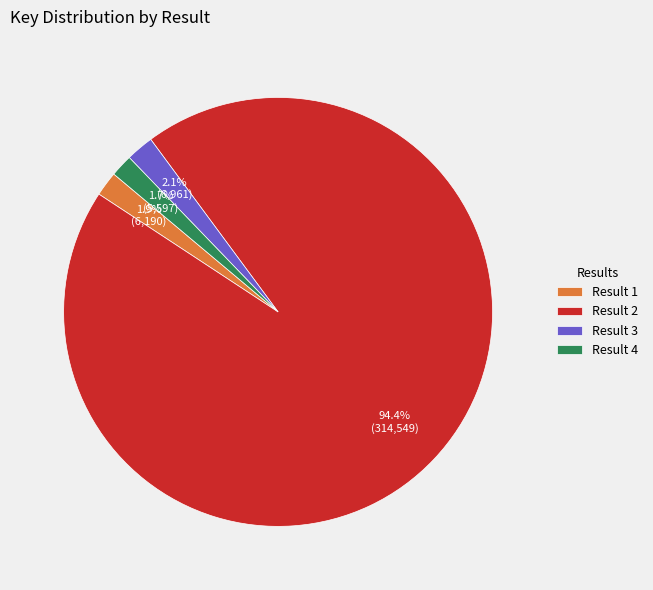

Which slice is the largest?

Result 2